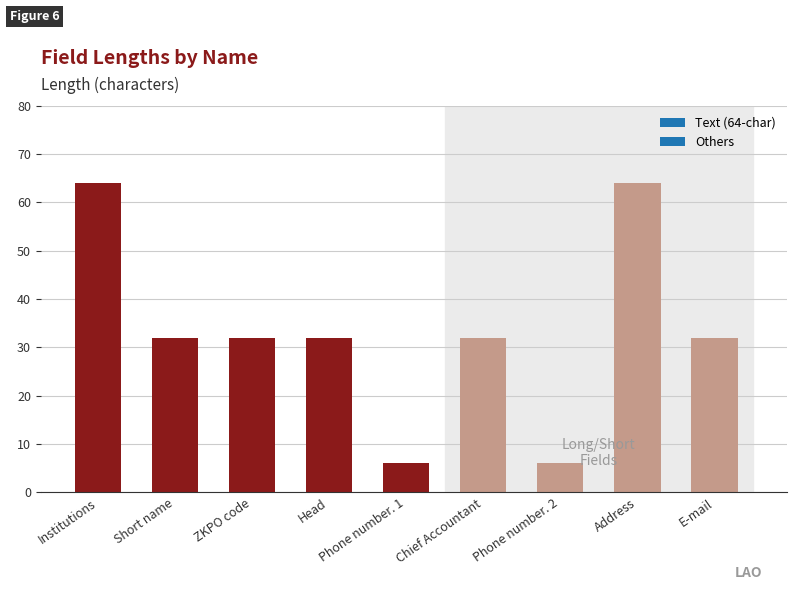

Is it true that the value at Institutions is 64?

True